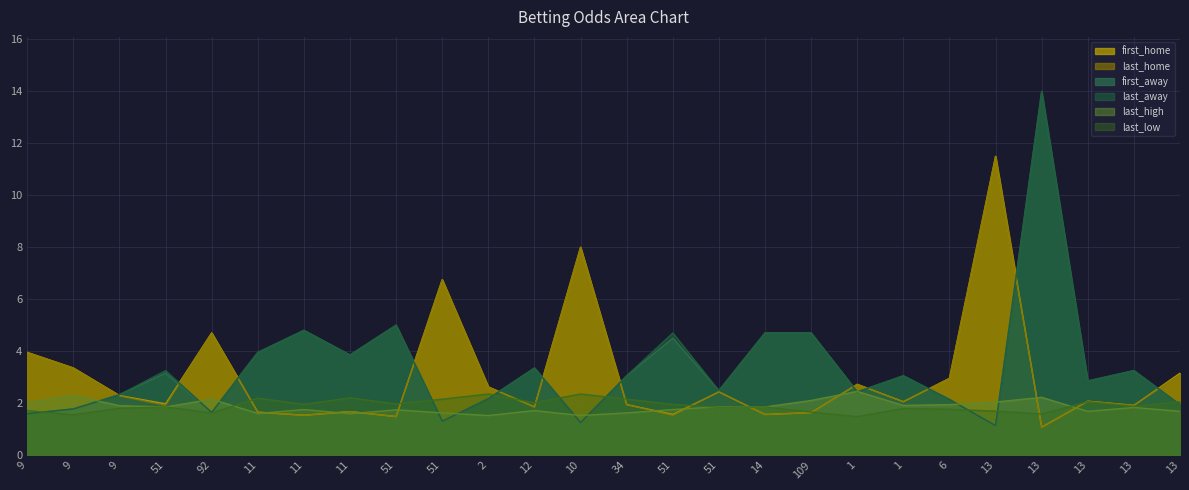

Does the chart have visible grid lines?

Yes